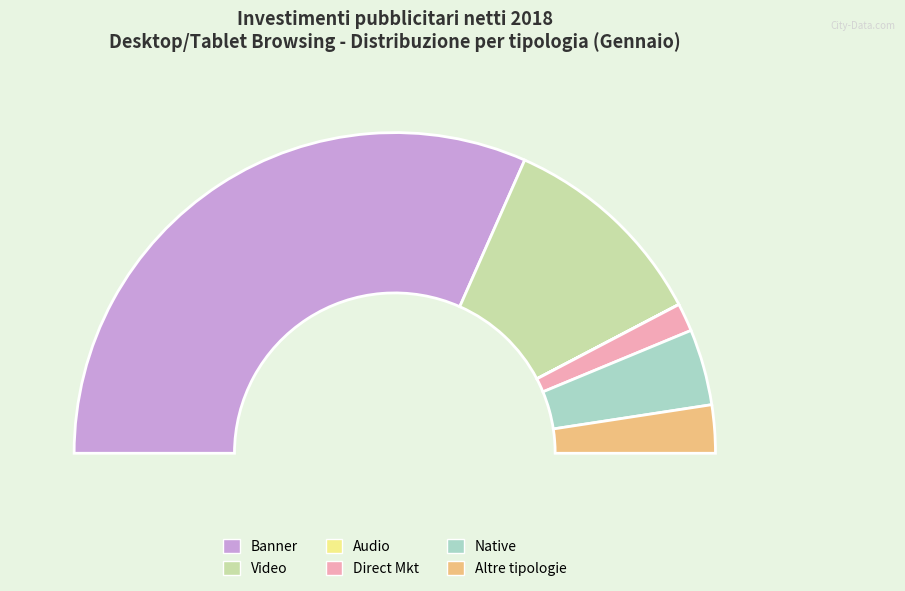

What is the total percentage of Video and Audio?

21.4%